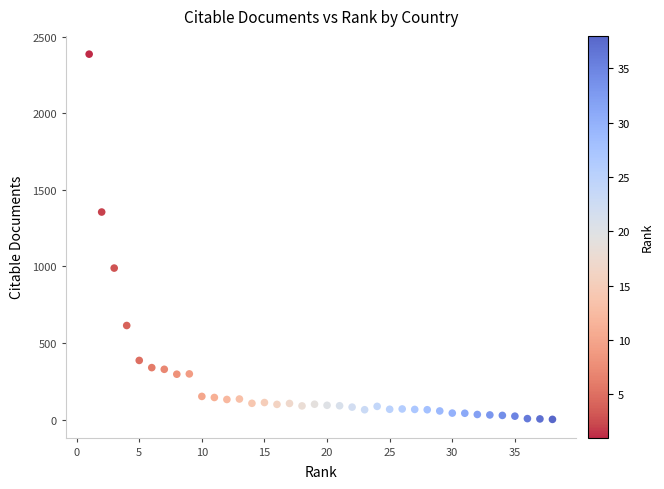

What Y value in the scatter plot is closest to 1193?

1355